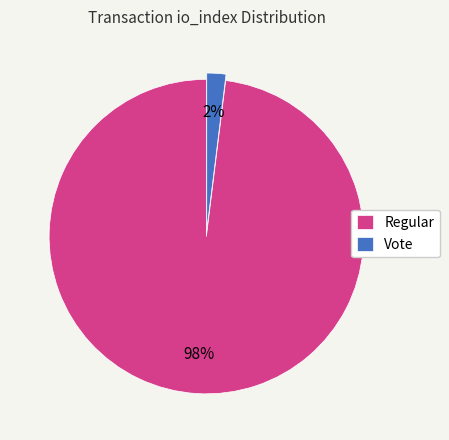

Rank the categories by value from lowest to highest.

Vote, Regular